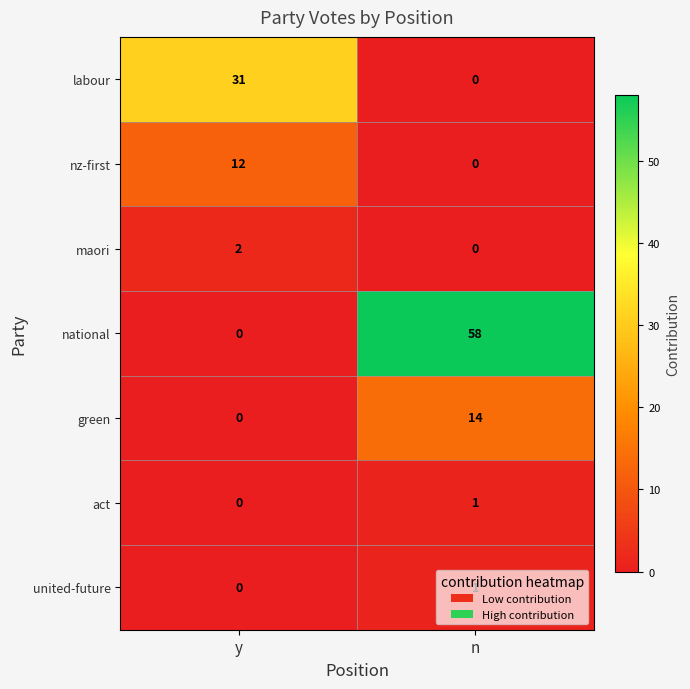

Rank the categories by united-future value from highest to lowest.

n, y